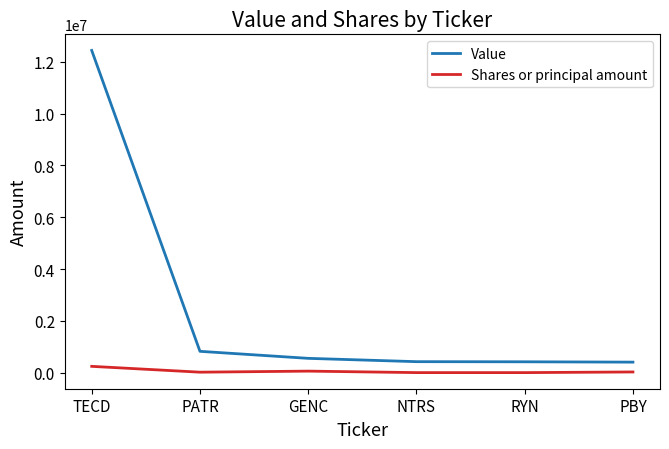

Does the chart have visible grid lines?

No